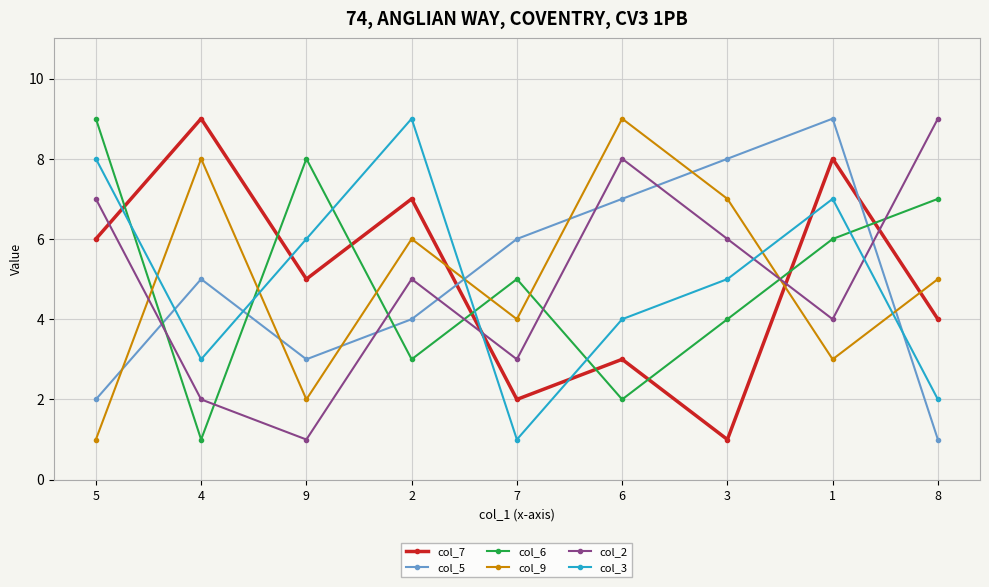

Rank the categories by col_6 value from lowest to highest.

4, 6, 2, 3, 7, 1, 8, 9, 5